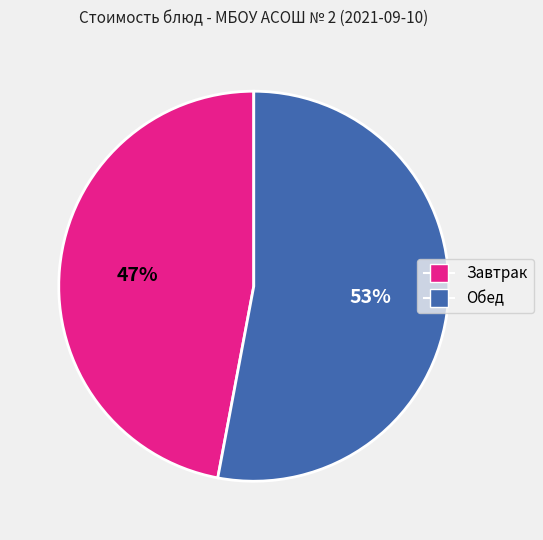

To the nearest percent, what is the difference between the largest and smallest slice percentages?

6%